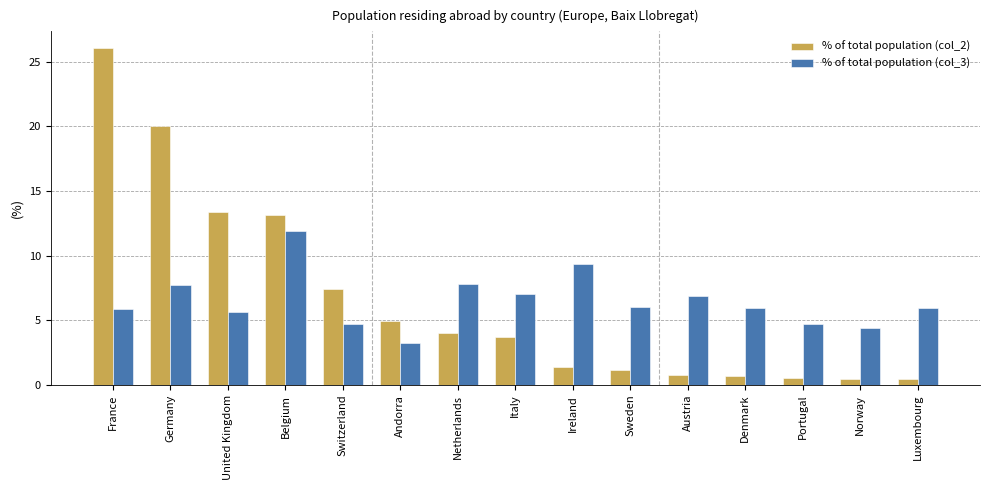

What is the difference between the % of total population (col_2) values at United Kingdom and Andorra?

8.4